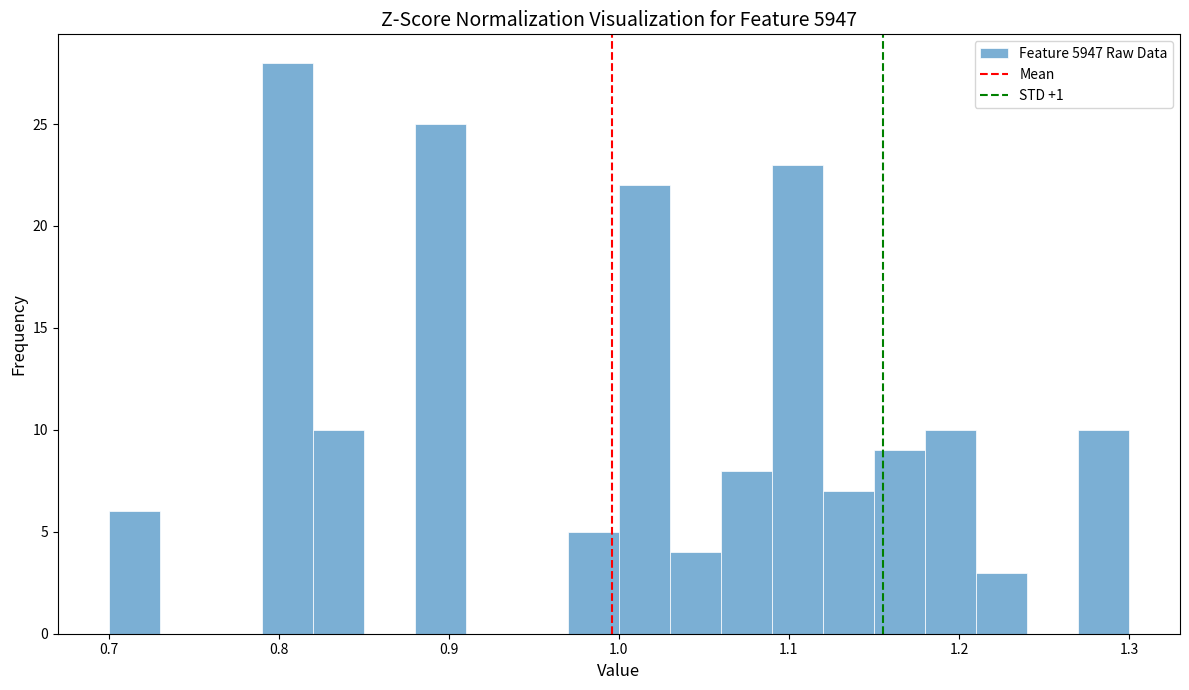

Read against the x-axis, roughly where is the centre of the tallest bar?

0.81